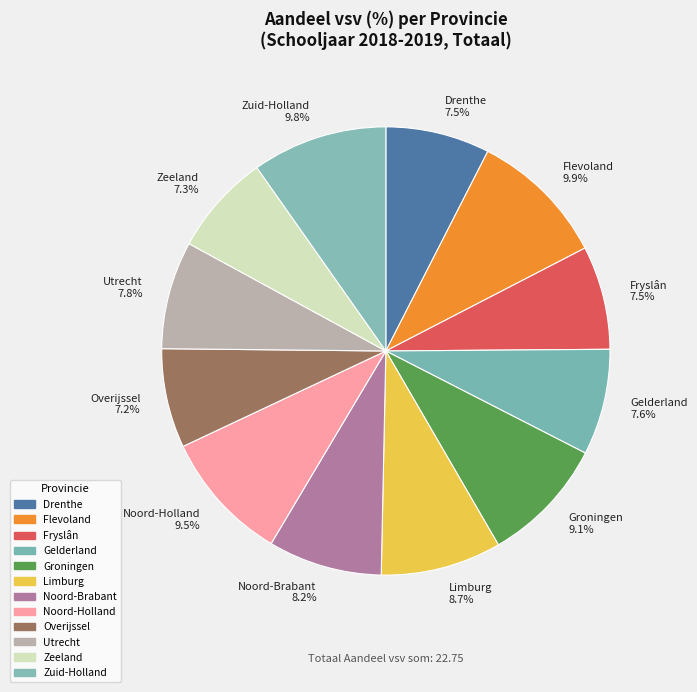

Does Drenthe represent more than half of the total?

No